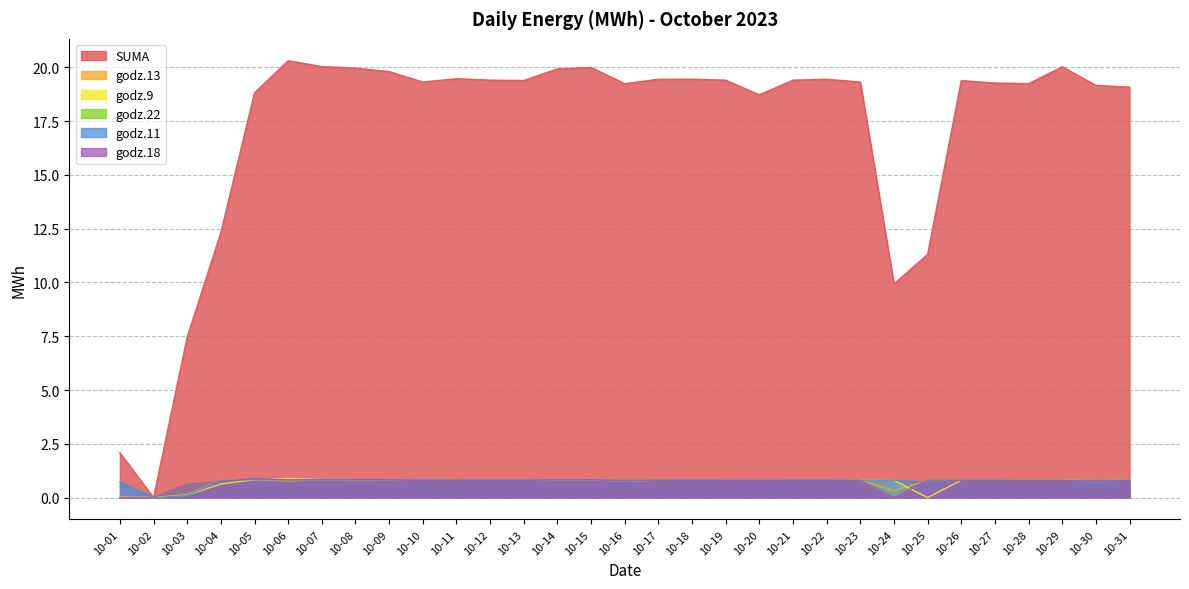

Rank the series at 10-16 from lowest to highest value.

godz.11, godz.9, godz.22, godz.18, godz.13, SUMA